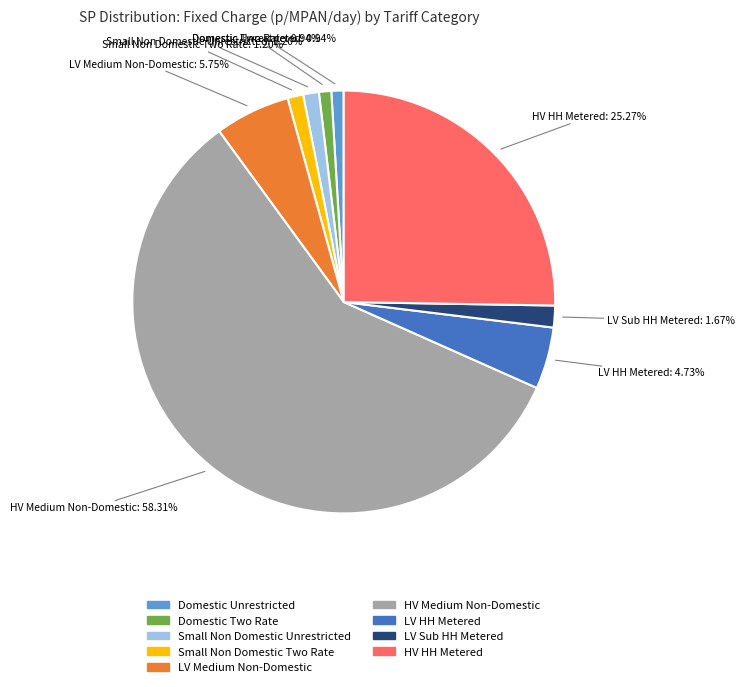

What percentage do Domestic Two Rate and LV HH Metered together represent?

5.7%